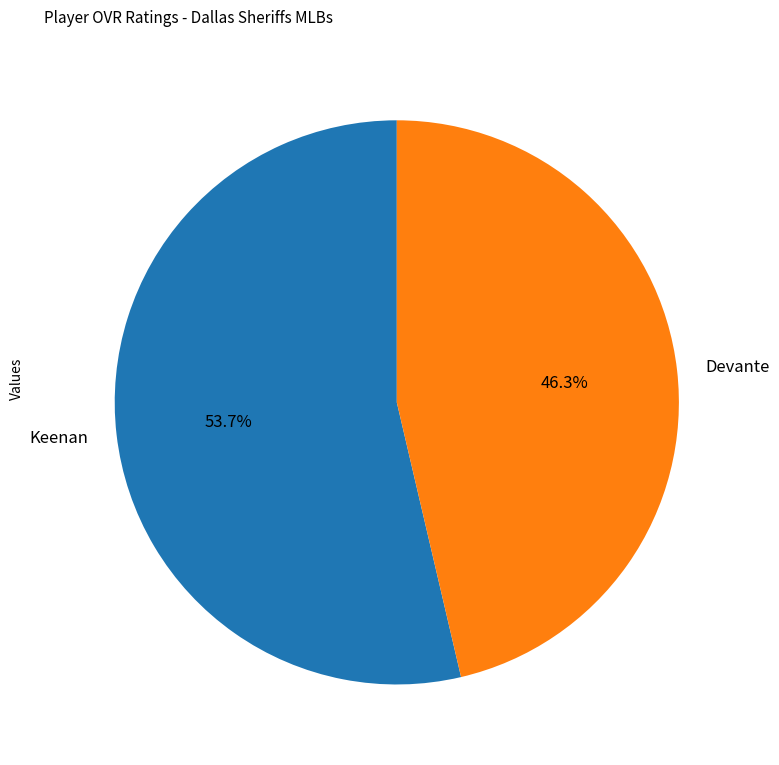

How many segments does this pie chart have?

2